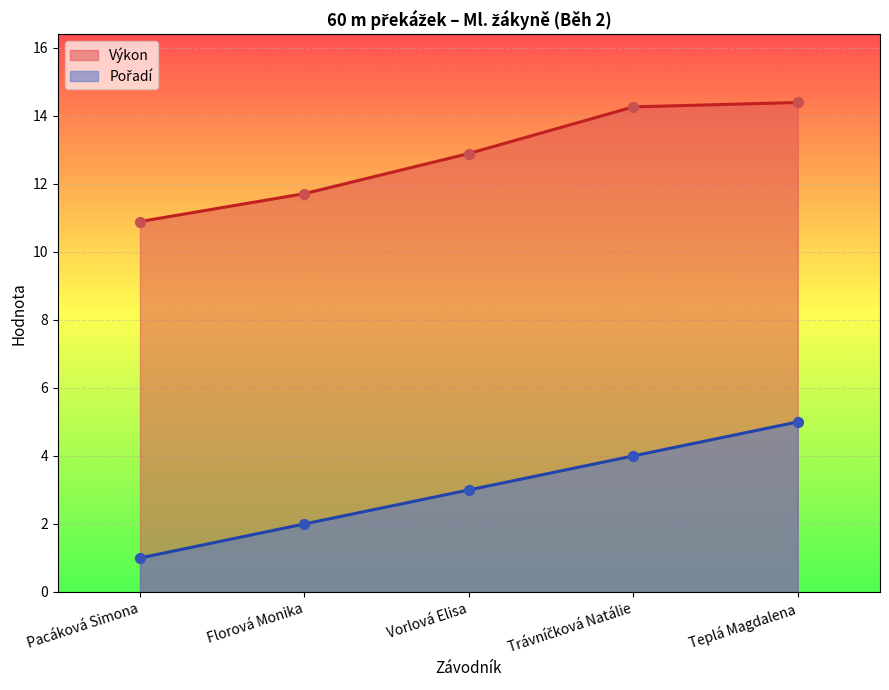

What are all the series names shown in the legend?

Pořadí, Výkon